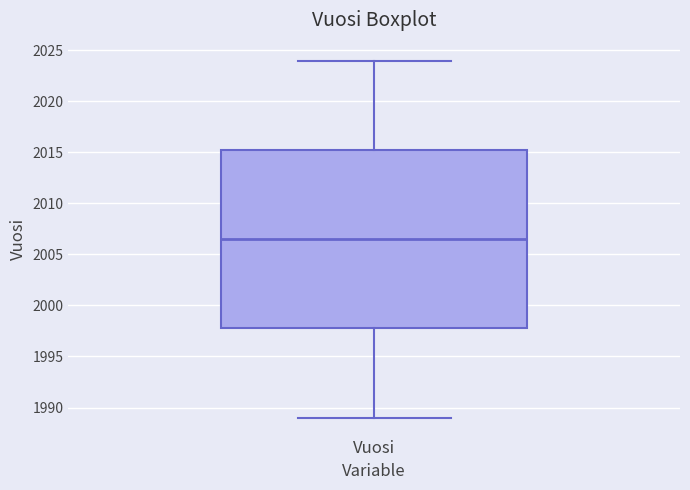

Transcribe this box plot: give where the median line is, the range the box spans, and where the two whiskers end, as read against the y-axis. The values are not printed on the chart, so give them approximately, as read against the axis.

median 2006.5, box 1998.0 to 2015.5, whiskers 1989.0 to 2024.0